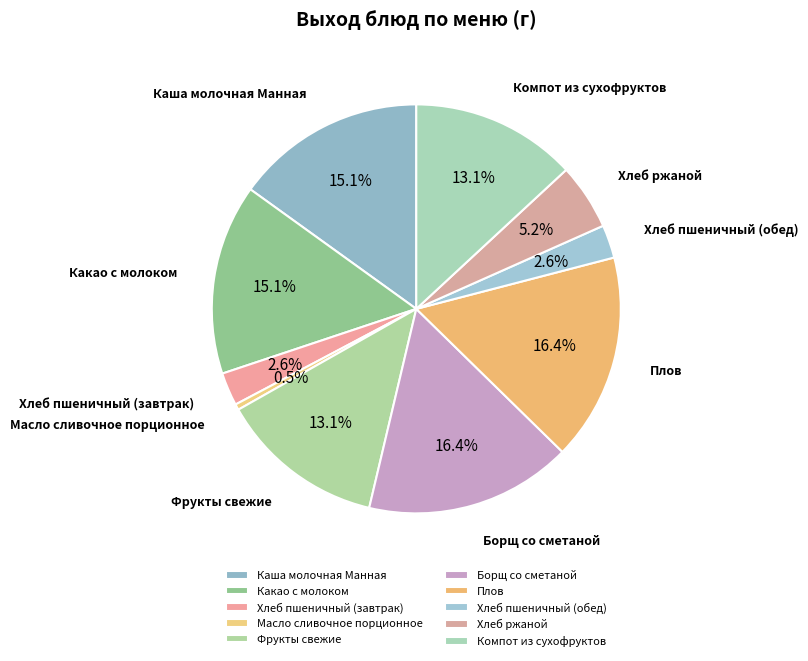

Is the sum of Какао с молоком and Хлеб пшеничный (обед) greater than half?

No